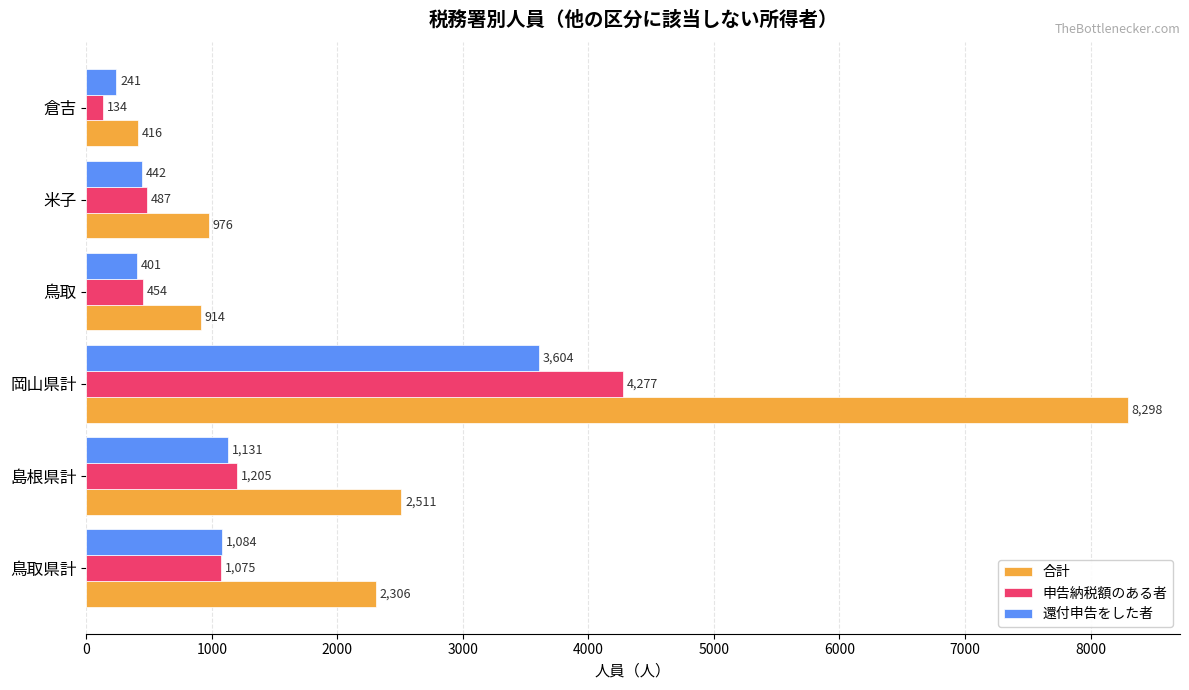

Rank the series by their maximum value, from highest to lowest.

合計, 申告納税額のある者, 還付申告をした者